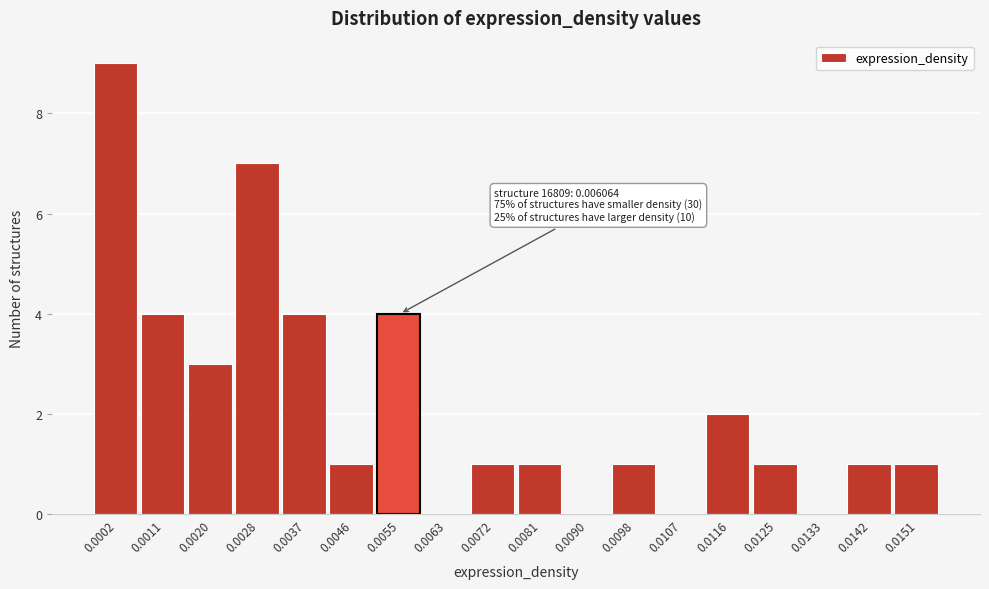

Reading left to right, what are all the values shown in this chart?

0.0002=9	0.0011=4	0.0020=3	0.0028=7	0.0037=4	0.0046=1	0.0055=4	0.0063=0	0.0072=1	0.0081=1	0.0090=0	0.0098=1	0.0107=0	0.0116=2	0.0125=1	0.0133=0	0.0142=1	0.0151=1